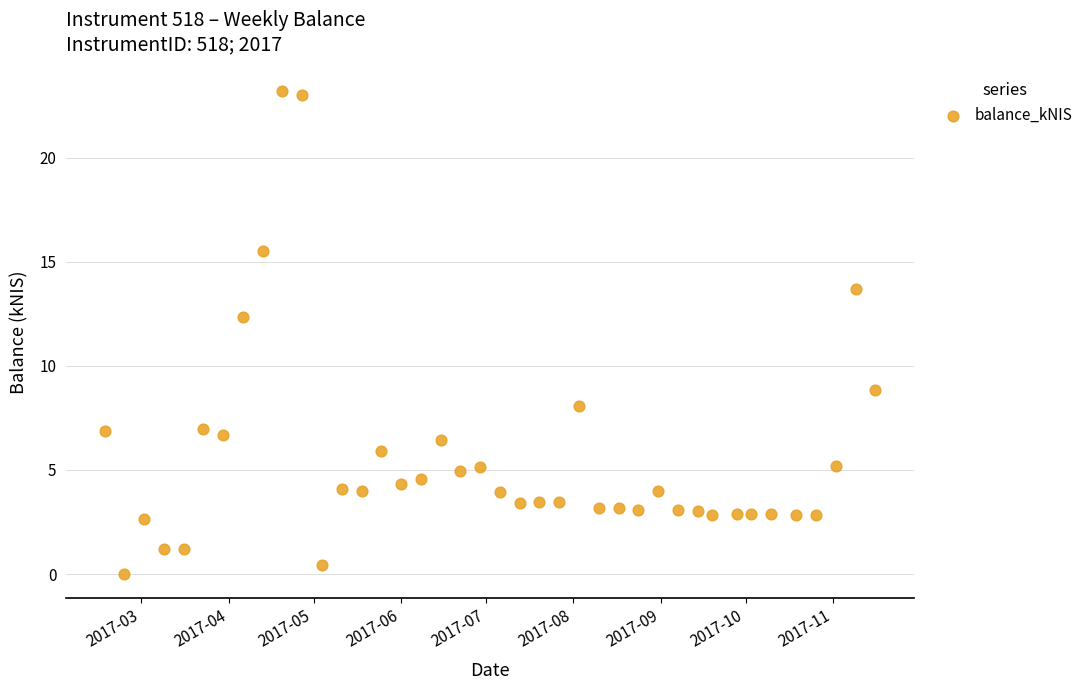

What Y value in the scatter plot is closest to 11?

12.3